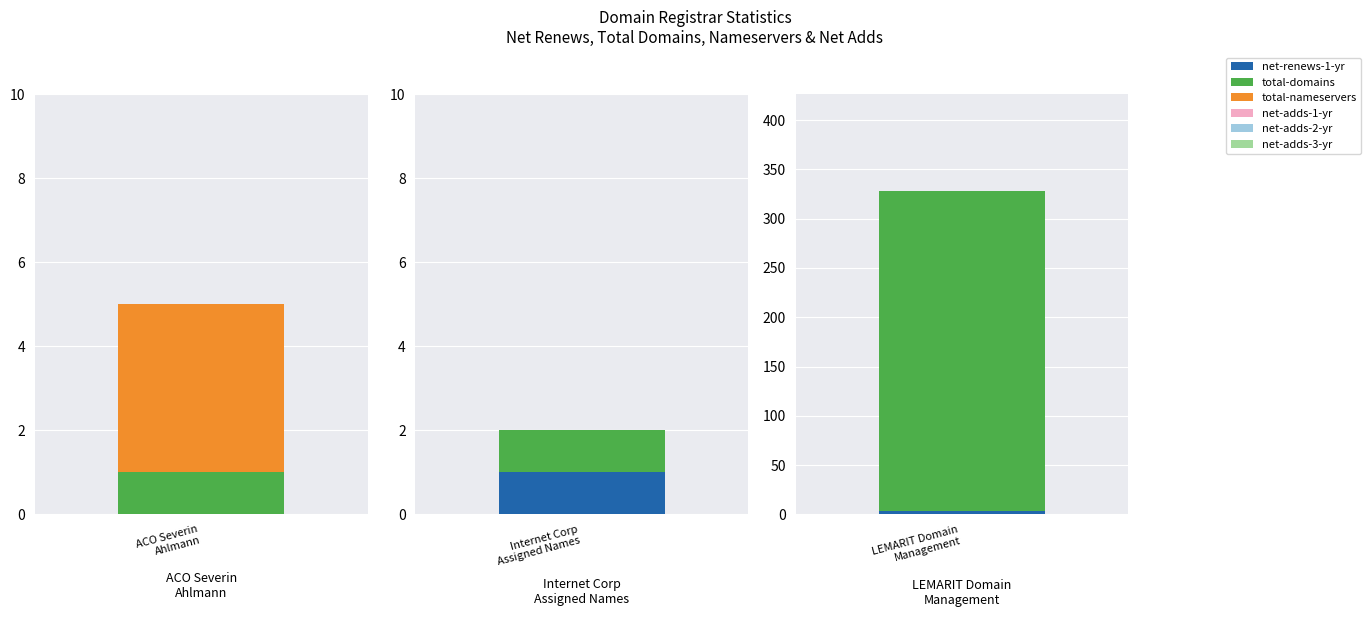

List the series in order of their peak value, highest first.

total-domains, total-nameservers, net-renews-1-yr, net-adds-1-yr, net-adds-2-yr, net-adds-3-yr